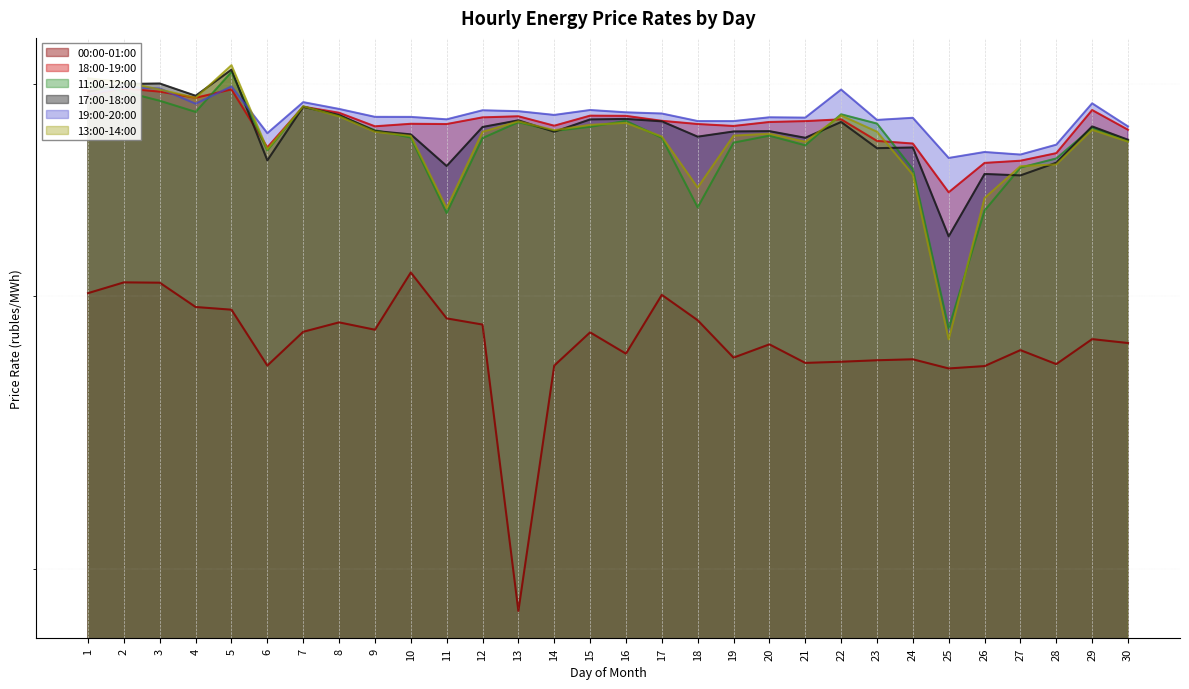

What is the minimum value shown in the chart?

2870.9